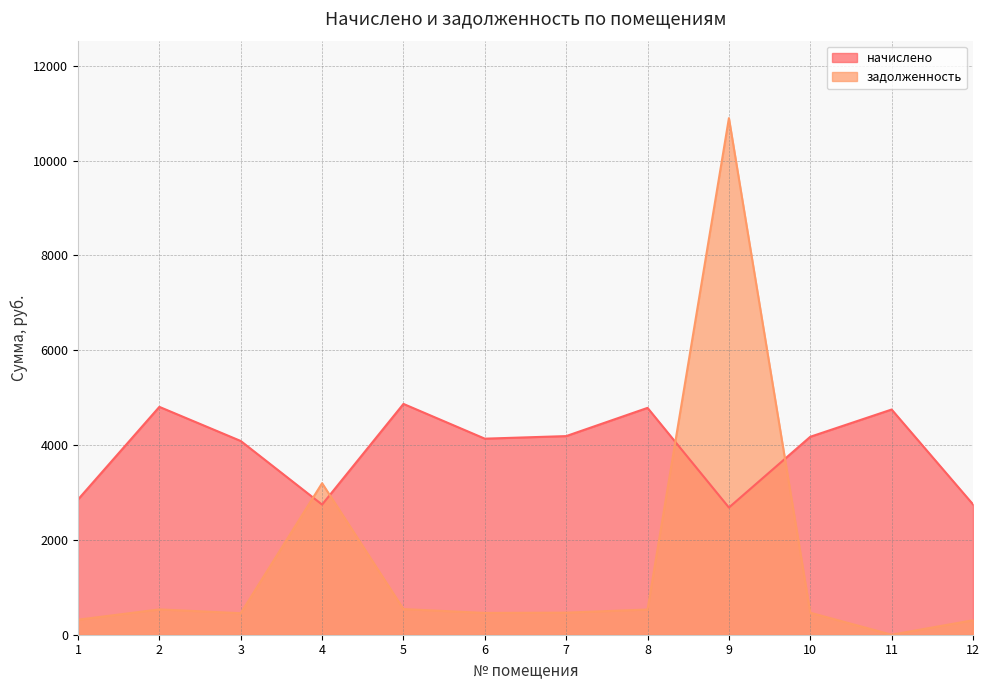

Which series ends up on top after the final intersection of задолженность and начислено?

начислено